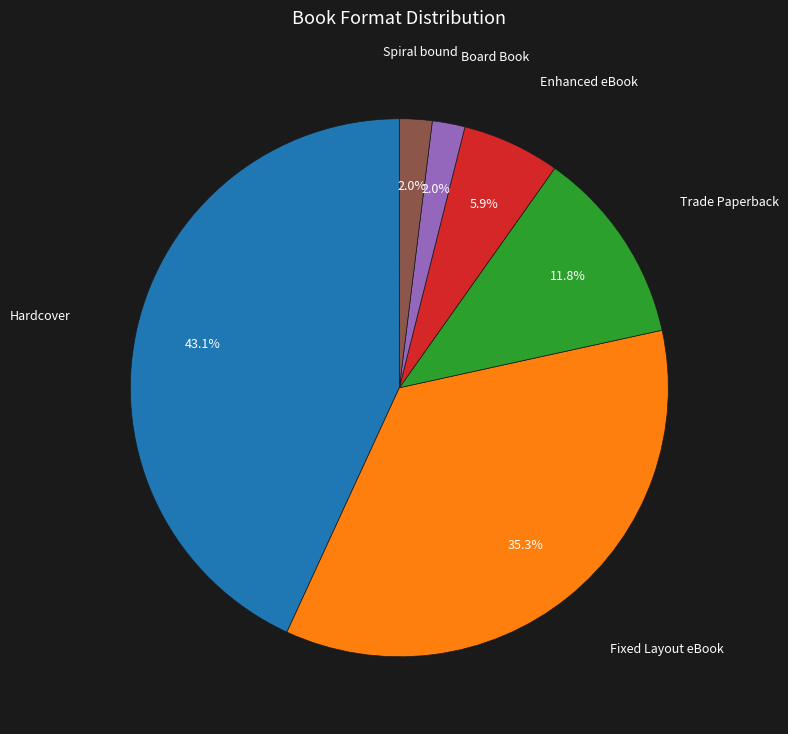

Count the number of slices in the pie.

6